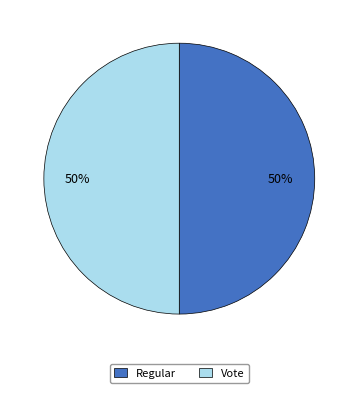

Count the number of slices in the pie.

2